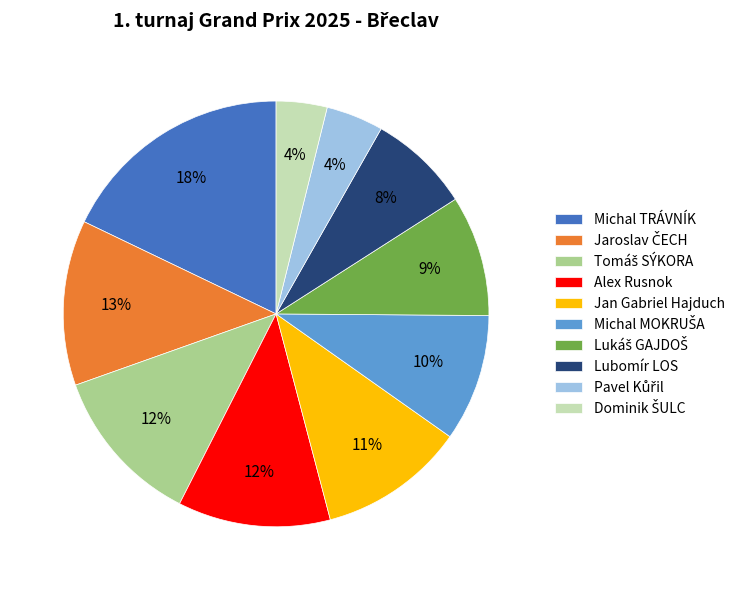

The Jan Gabriel Hajduch slice represents 16% of the pie. True or false?

False